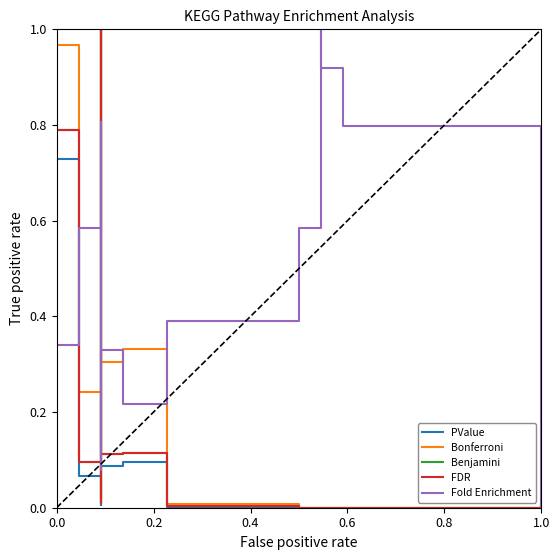

After their last crossing, which series has the higher values: FDR or Benjamini?

FDR